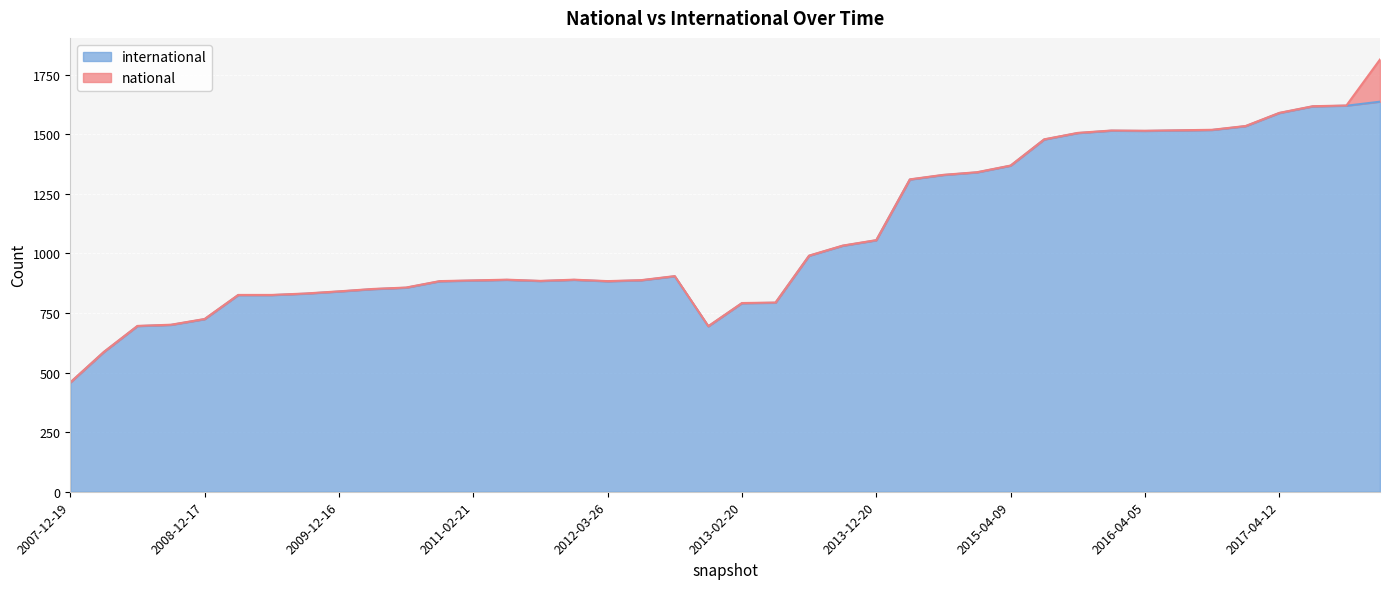

What is the label of the 9th point from the right?

2016-01-04